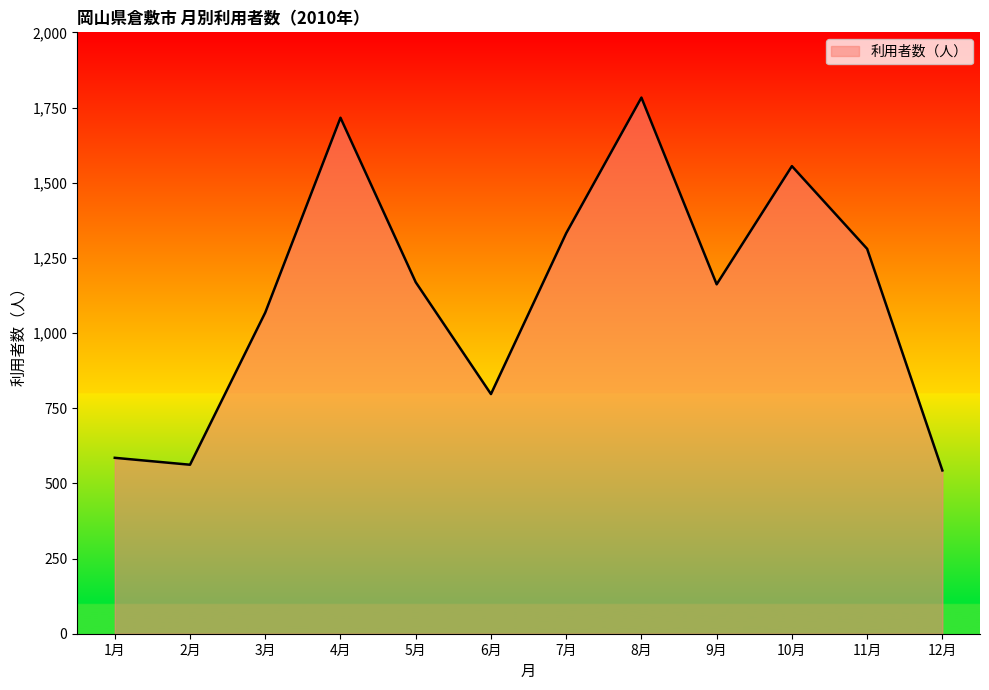

True or false: the data shows 718 at 7月.

False